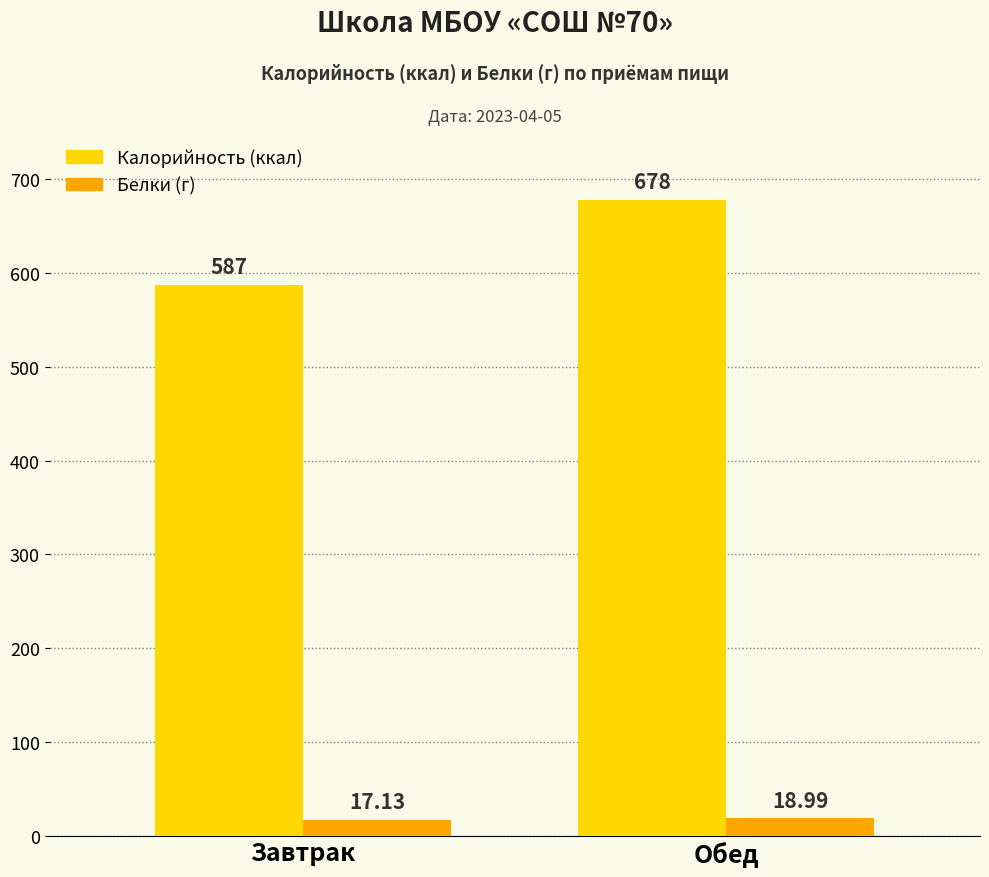

What is the total value across all series at Завтрак?

604.1